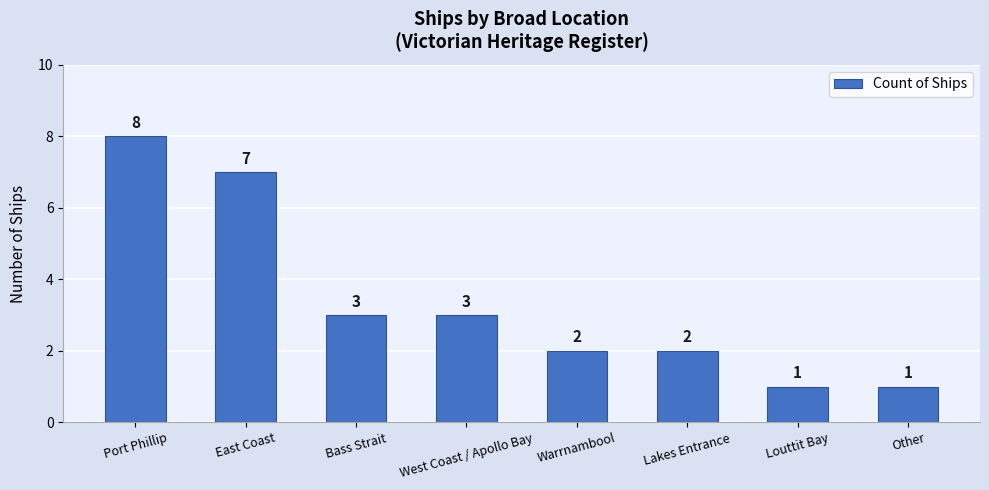

Reading left to right, what are all the values shown in this chart?

8	7	3	3	2	2	1	1